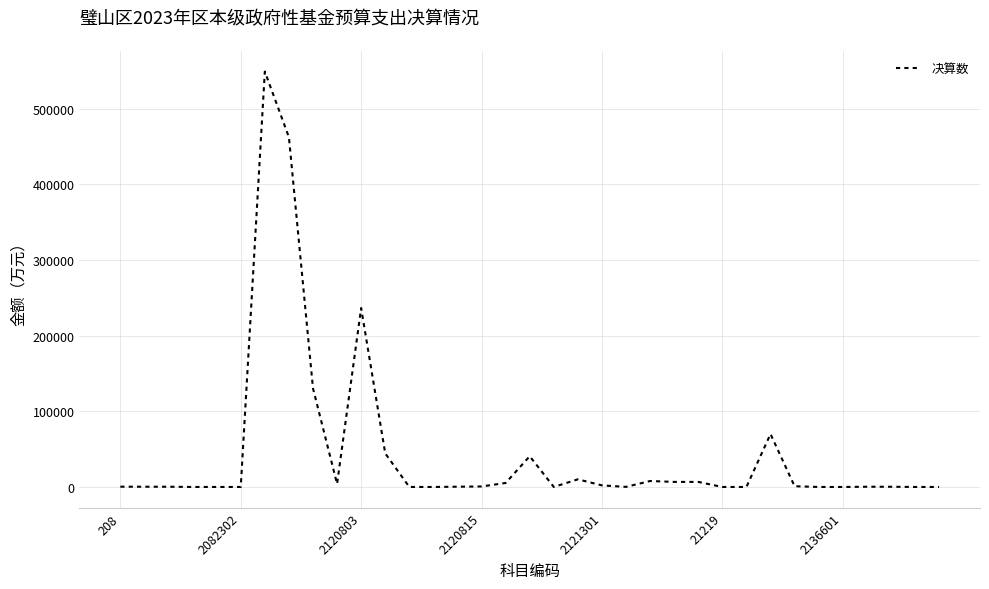

What is the difference between the maximum and minimum values?

549285